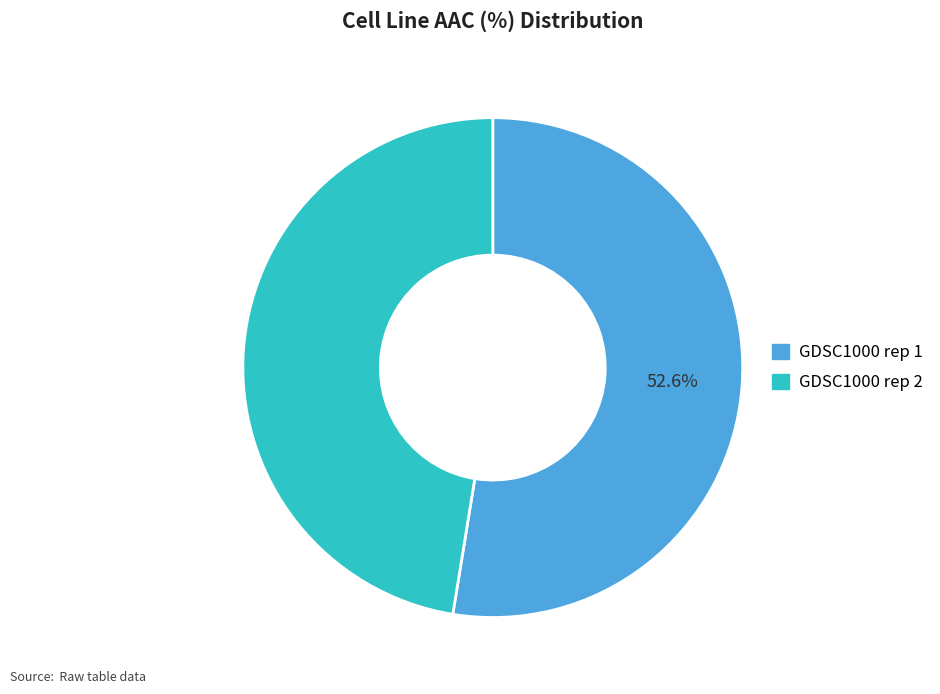

Does any single category account for the majority?

Yes